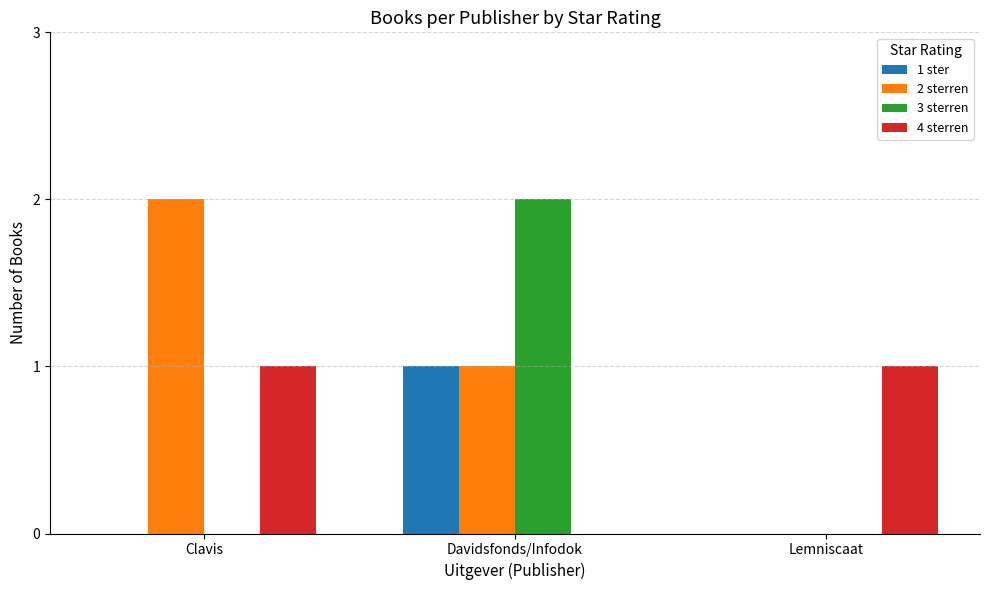

Are the bars horizontal?

No